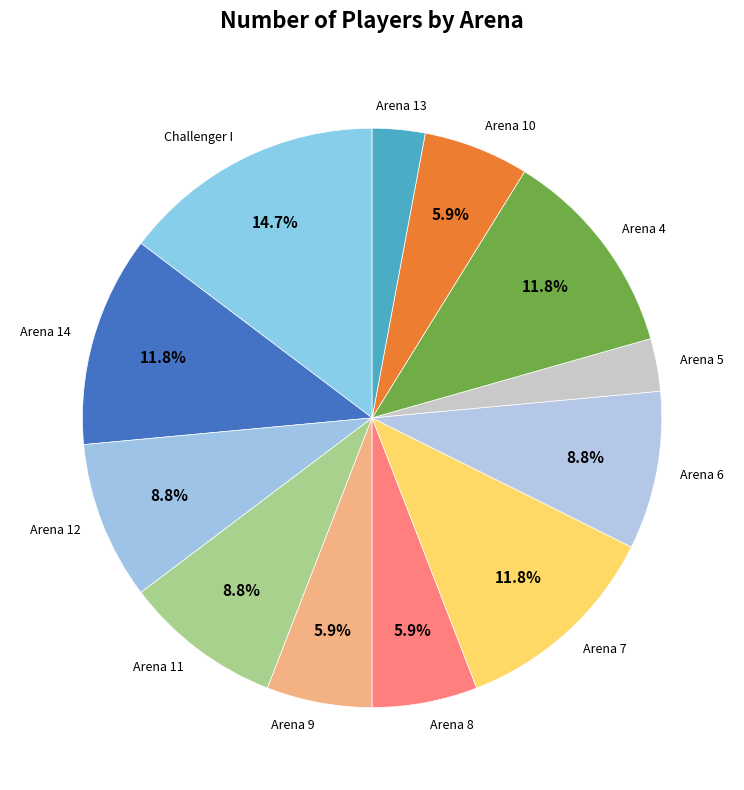

What percentage is the Arena 7 slice, to the nearest percent?

12%